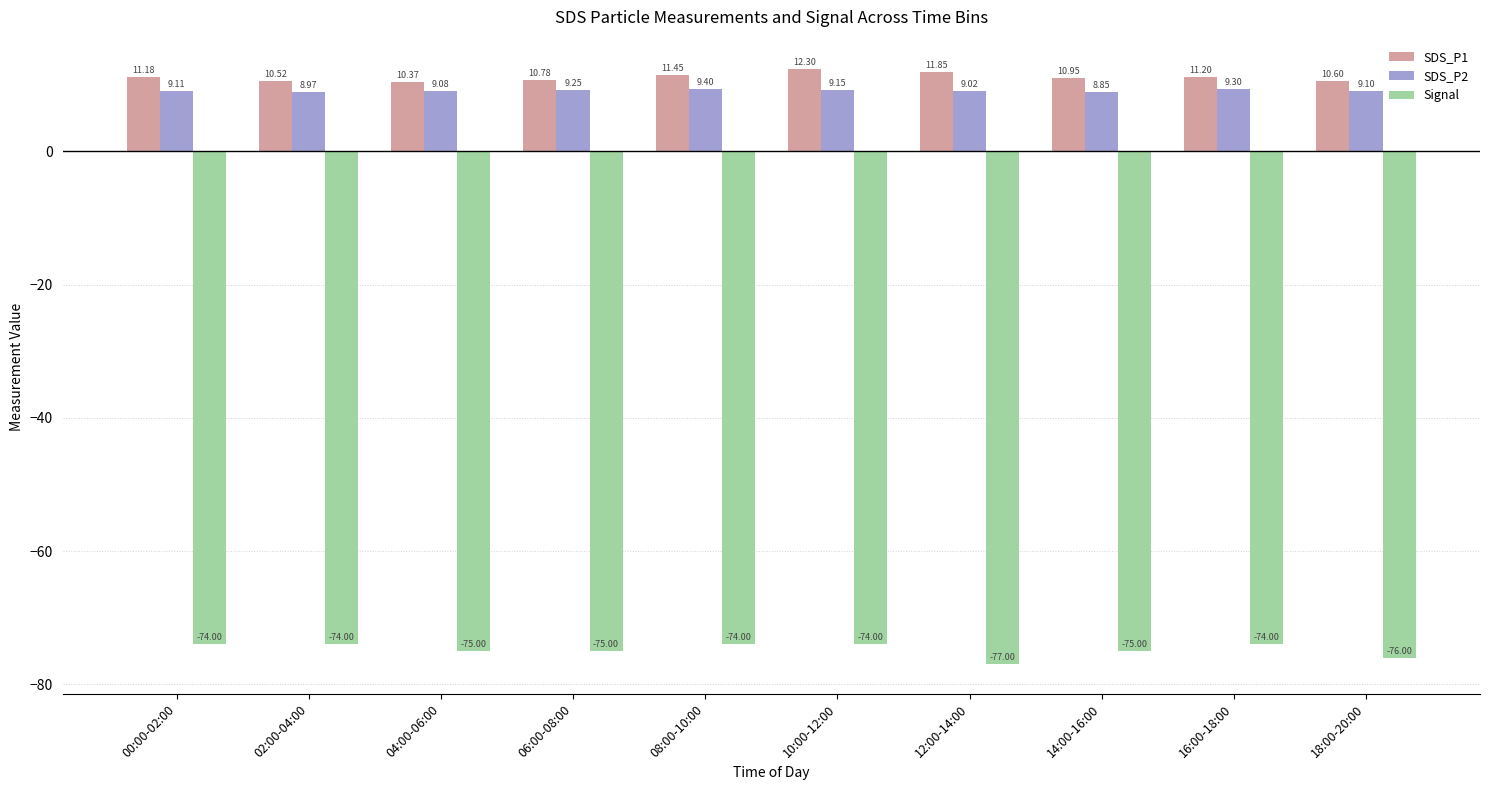

At 08:00-10:00, list the series in order from smallest to largest.

Signal, SDS_P2, SDS_P1